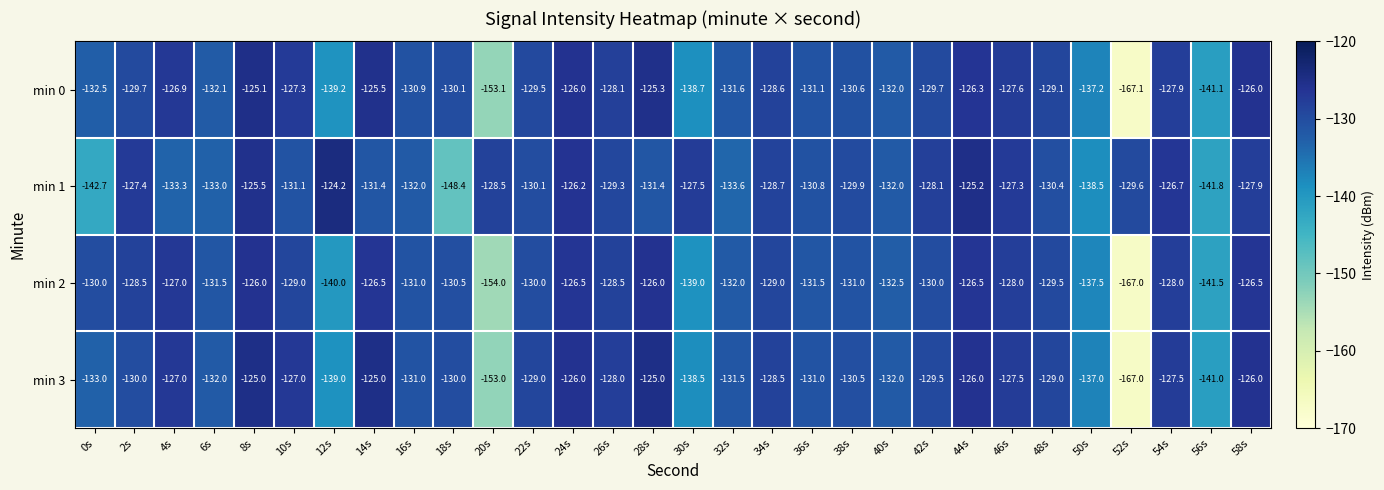

What is the minimum value shown in the chart?

-167.1